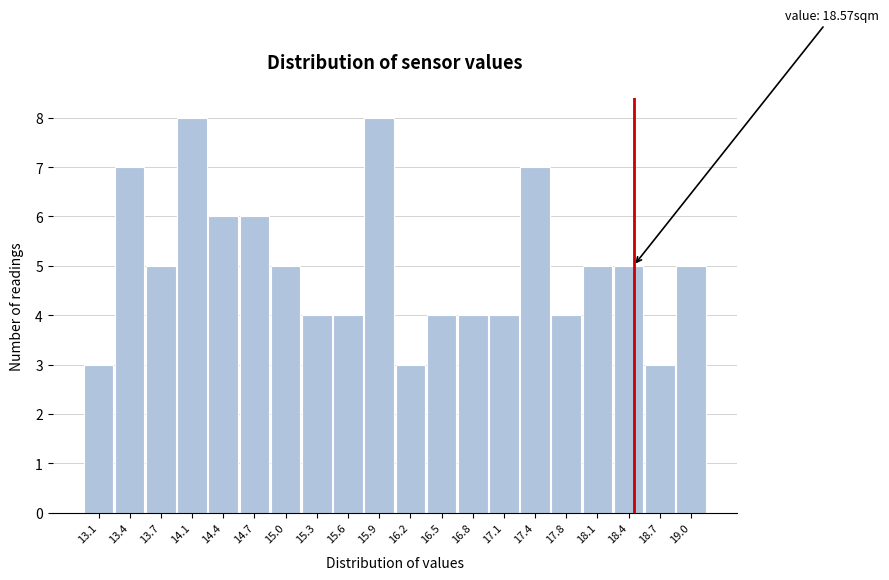

Reading left to right, extract all data points from this chart.

3	7	5	8	6	6	5	4	4	8	3	4	4	4	7	4	5	5	3	5